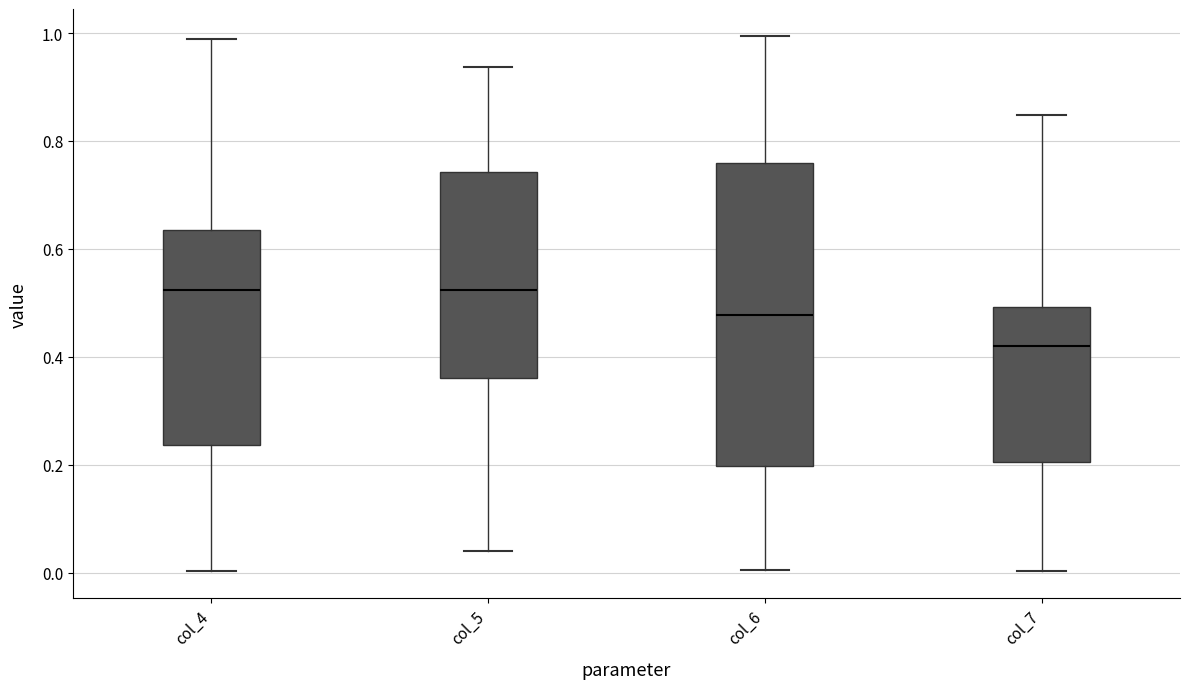

Which box is the tallest, from its lower edge to its upper edge?

col_6